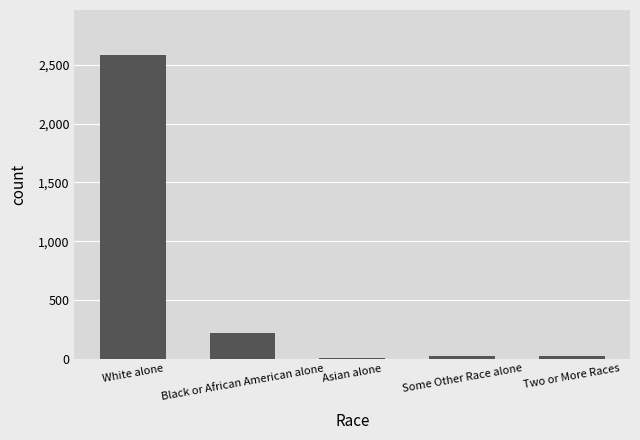

How many bars are there in total?

5